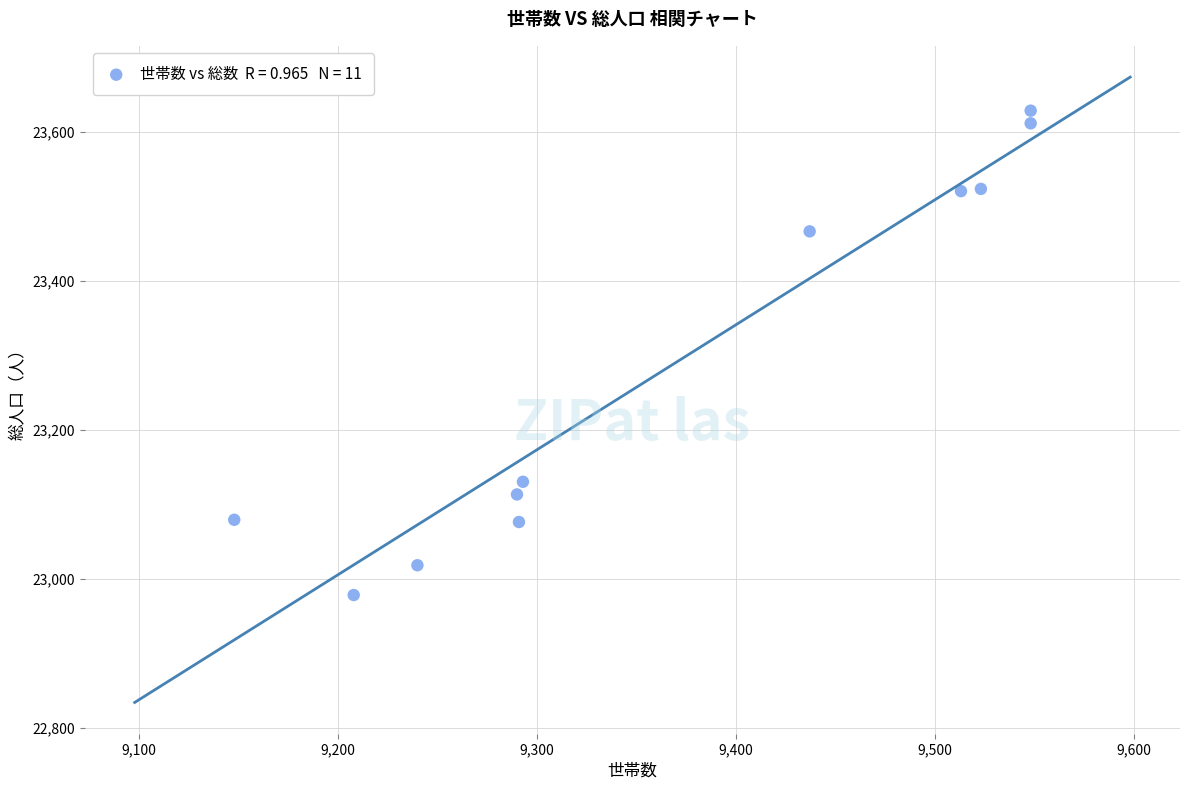

What Y value in the scatter plot is closest to 23303?

23466